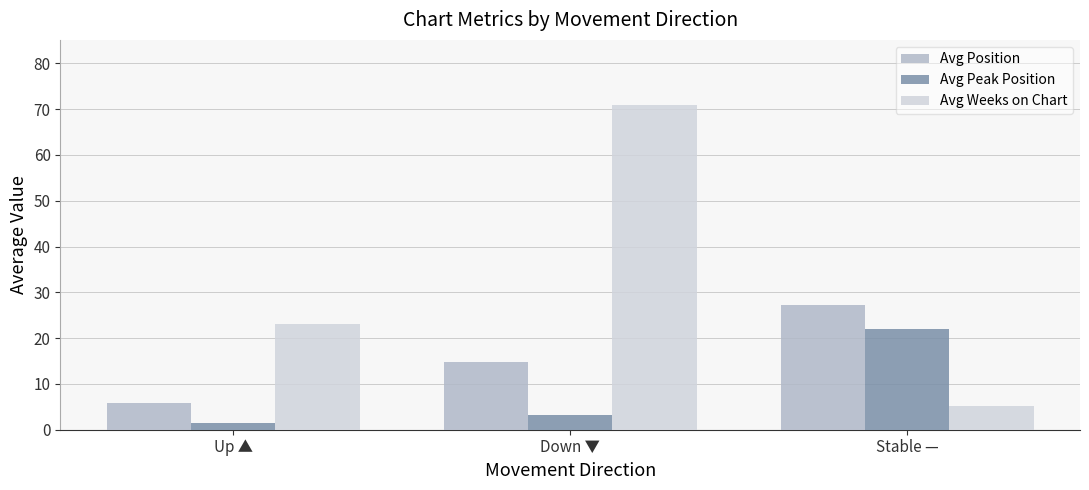

What is the spread (max minus min) of values at Stable —?

22.0